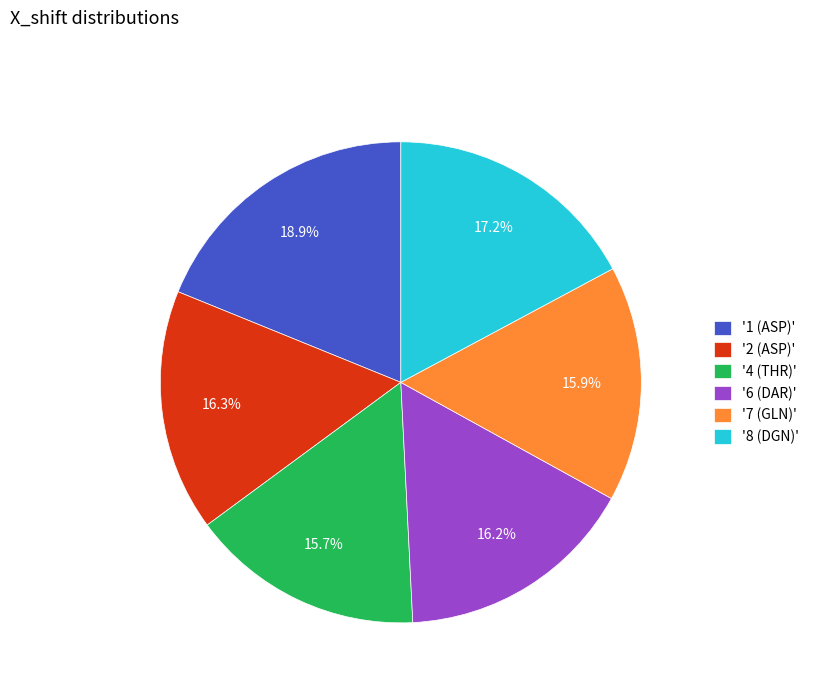

How many segments does this pie chart have?

6